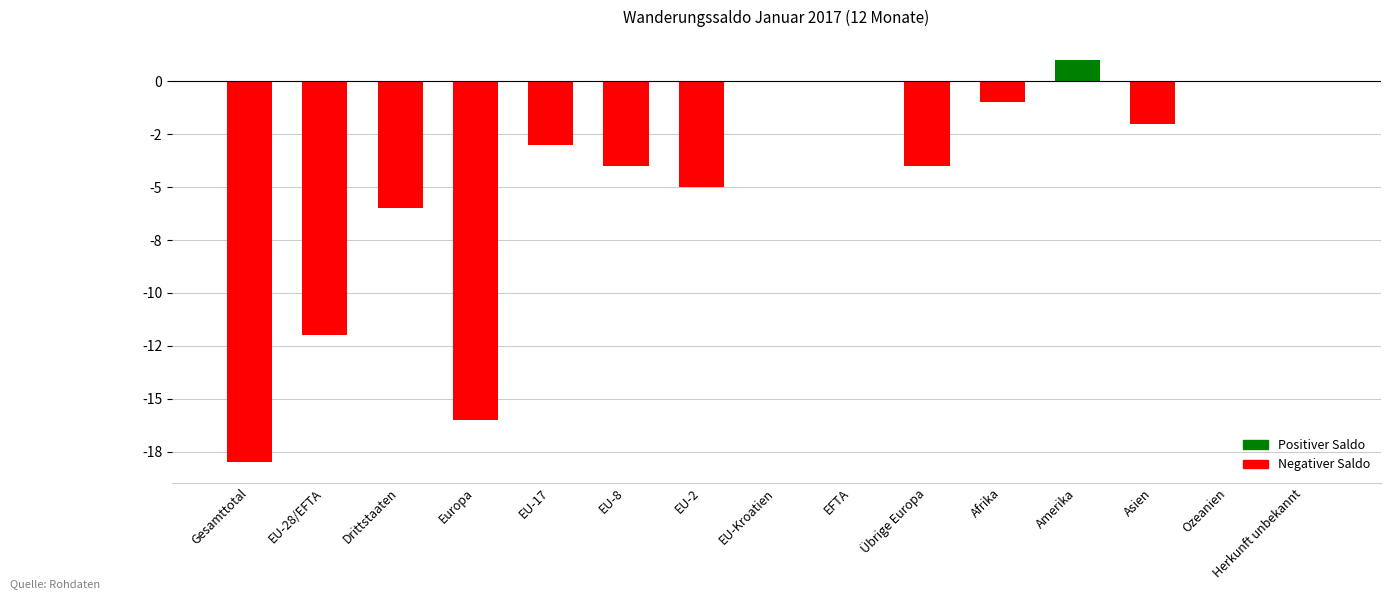

How many positive values are there?

1